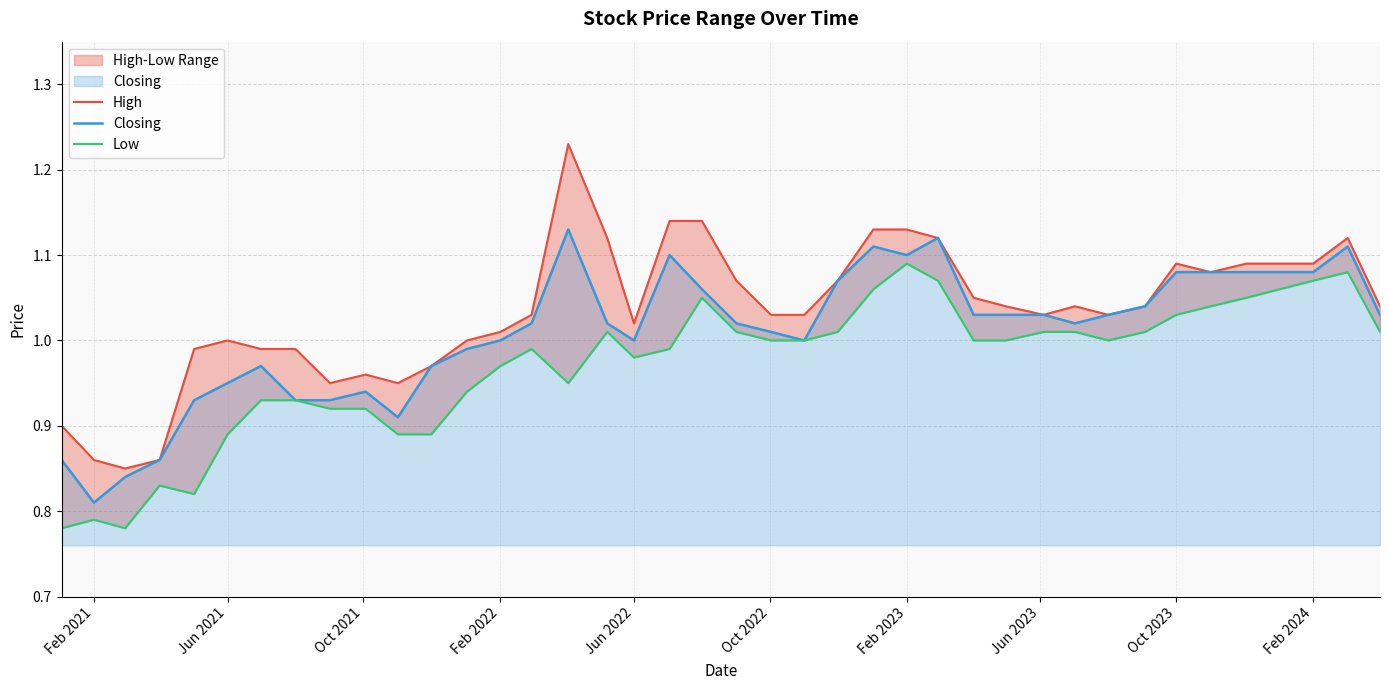

Where is Closing nearest to the value 0?

Feb 2021